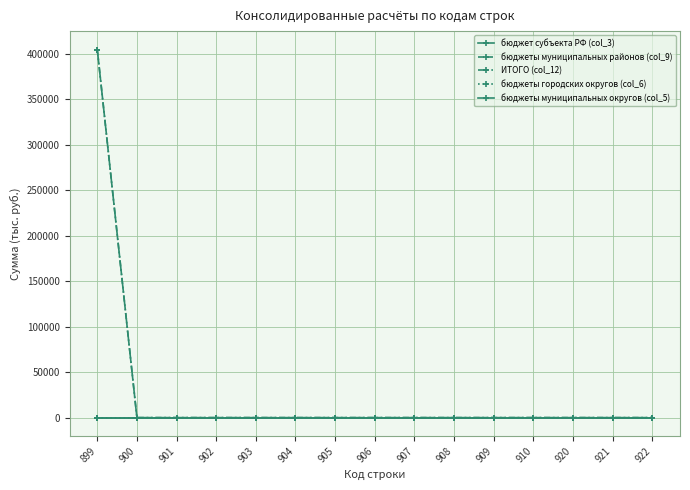

Reading left to right, extract all data points from this chart.

бюджет субъекта РФ (col_3): 899=0.0	900=0.0	901=0.0	902=0.0	903=0.0	904=0.0	905=0.0	906=0.0	907=0.0	908=0.0	909=0.0	910=0.0	920=0.0	921=0.0	922=0.0
бюджеты муниципальных районов (col_9): 899=404698.5	900=0.0	901=0.0	902=0.0	903=0.0	904=0.0	905=0.0	906=0.0	907=0.0	908=0.0	909=0.0	910=0.0	920=0.0	921=0.0	922=0.0
ИТОГО (col_12): 899=404698.5	900=0.0	901=0.0	902=0.0	903=0.0	904=0.0	905=0.0	906=0.0	907=0.0	908=0.0	909=0.0	910=0.0	920=0.0	921=0.0	922=0.0
бюджеты городских округов (col_6): 899=0.0	900=0.0	901=0.0	902=0.0	903=0.0	904=0.0	905=0.0	906=0.0	907=0.0	908=0.0	909=0.0	910=0.0	920=0.0	921=0.0	922=0.0
бюджеты муниципальных округов (col_5): 899=0.0	900=0.0	901=0.0	902=0.0	903=0.0	904=0.0	905=0.0	906=0.0	907=0.0	908=0.0	909=0.0	910=0.0	920=0.0	921=0.0	922=0.0